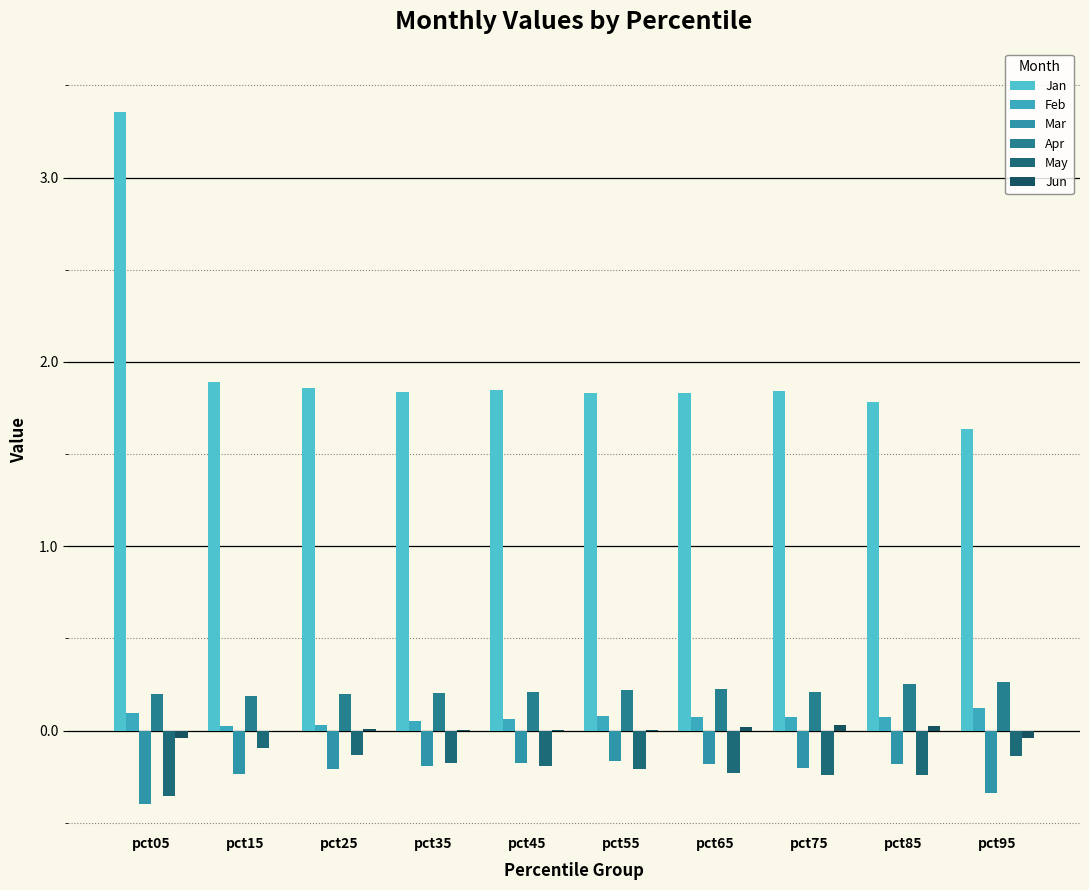

Reading right to left, transcribe all the data shown in this chart.

Jan: pct95=1.6	pct85=1.8	pct75=1.8	pct65=1.8	pct55=1.8	pct45=1.8	pct35=1.8	pct25=1.9	pct15=1.9	pct05=3.4
Feb: pct95=0.1	pct85=0.1	pct75=0.1	pct65=0.1	pct55=0.1	pct45=0.1	pct35=0.1	pct25=0.0	pct15=0.0	pct05=0.1
Mar: pct95=-0.3	pct85=-0.2	pct75=-0.2	pct65=-0.2	pct55=-0.2	pct45=-0.2	pct35=-0.2	pct25=-0.2	pct15=-0.2	pct05=-0.4
Apr: pct95=0.3	pct85=0.3	pct75=0.2	pct65=0.2	pct55=0.2	pct45=0.2	pct35=0.2	pct25=0.2	pct15=0.2	pct05=0.2
May: pct95=-0.1	pct85=-0.2	pct75=-0.2	pct65=-0.2	pct55=-0.2	pct45=-0.2	pct35=-0.2	pct25=-0.1	pct15=-0.1	pct05=-0.4
Jun: pct95=-0.0	pct85=0.0	pct75=0.0	pct65=0.0	pct55=0.0	pct45=0.0	pct35=0.0	pct25=0.0	pct15=0.0	pct05=-0.0